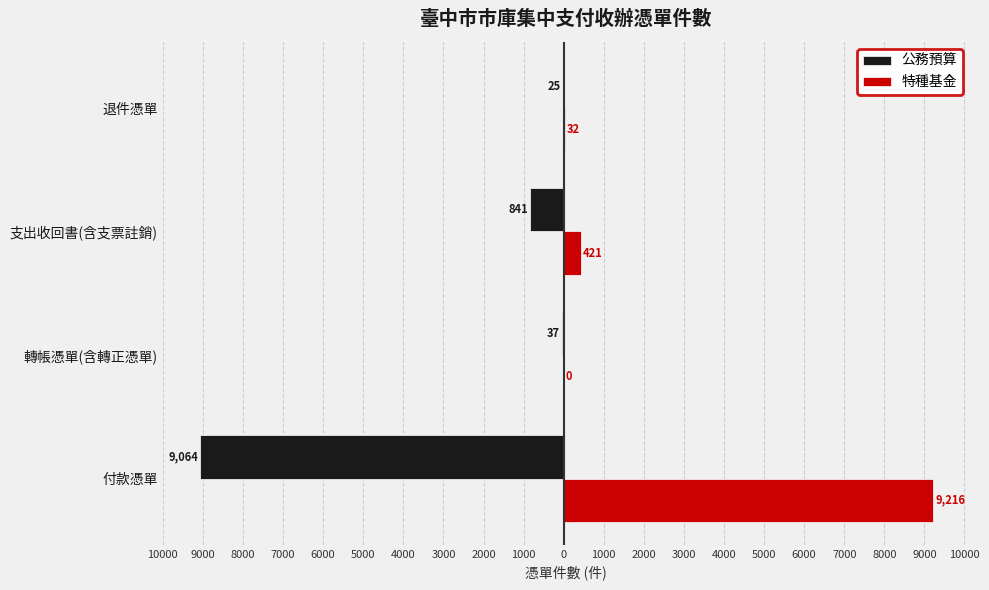

What are all the series names shown in the legend?

公務預算, 特種基金